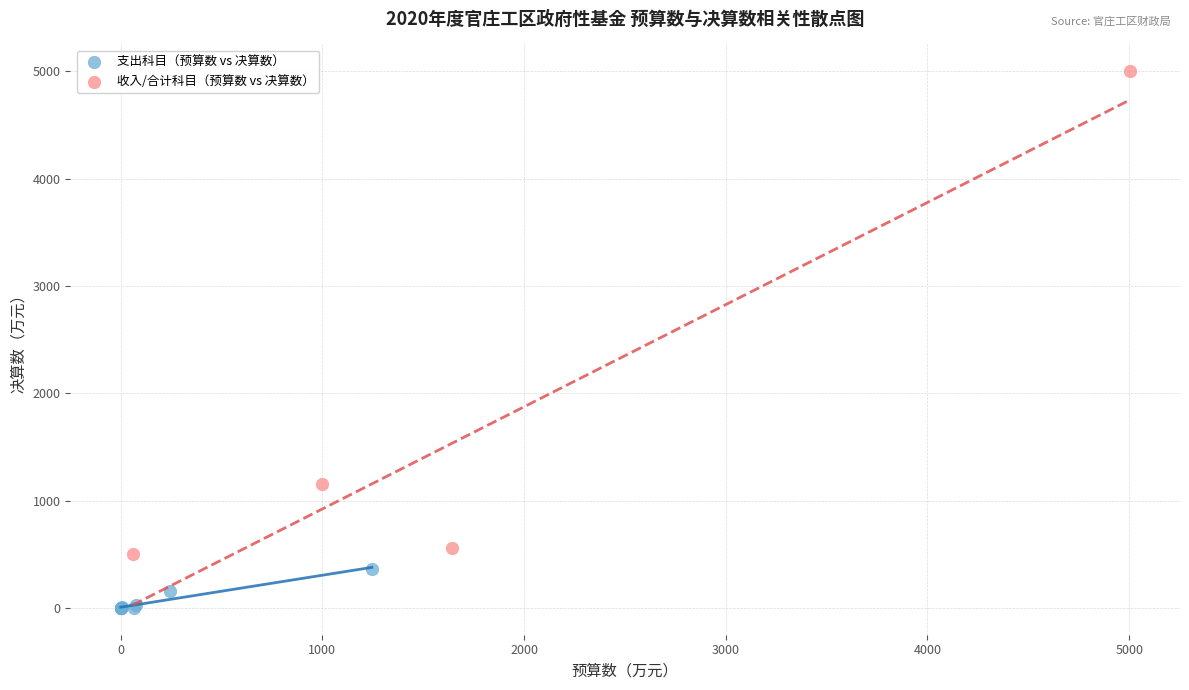

Which series reaches the minimum Y coordinate?

支出科目（预算数 vs 决算数）